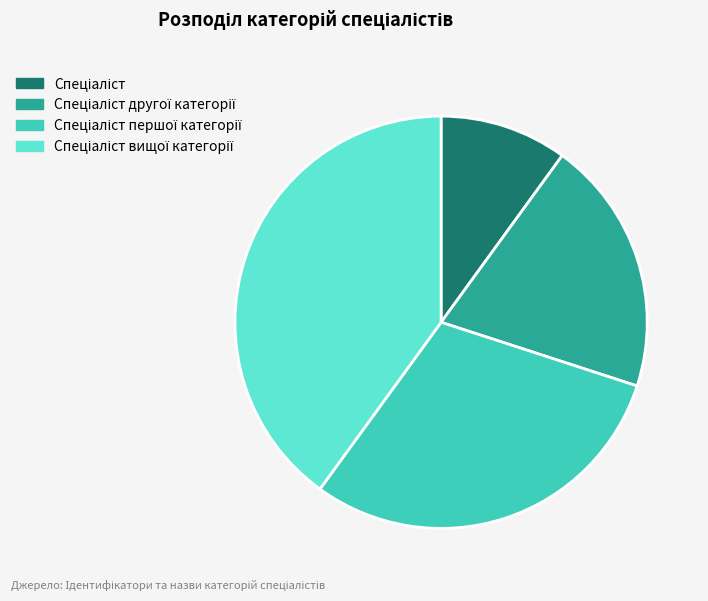

What is the smallest slice in the pie chart?

Спеціаліст